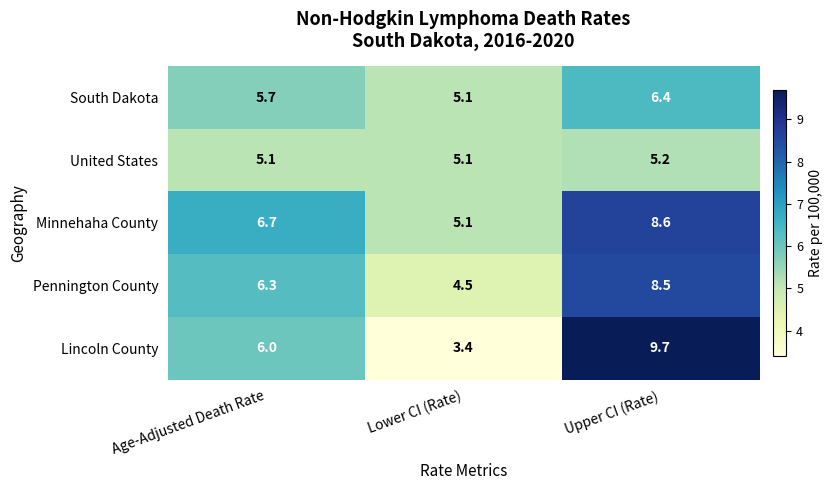

At which category does the chart reach its minimum across all series?

Lower CI (Rate)